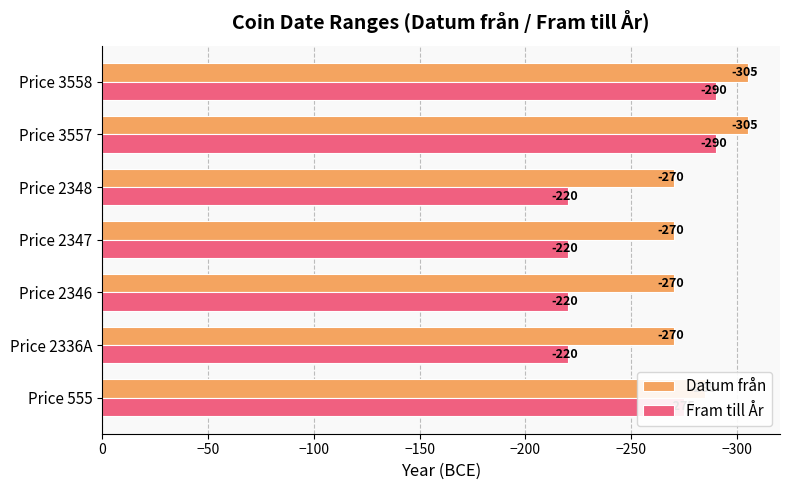

What is the difference between the highest and lowest values at Price 555?

10